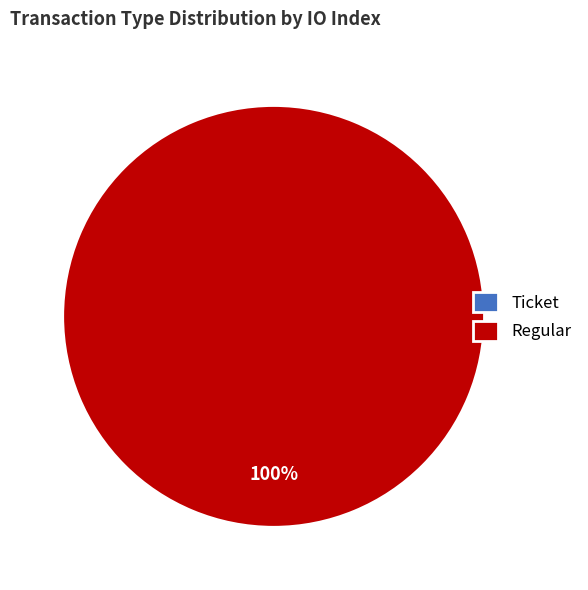

How many slices are in this pie chart?

2